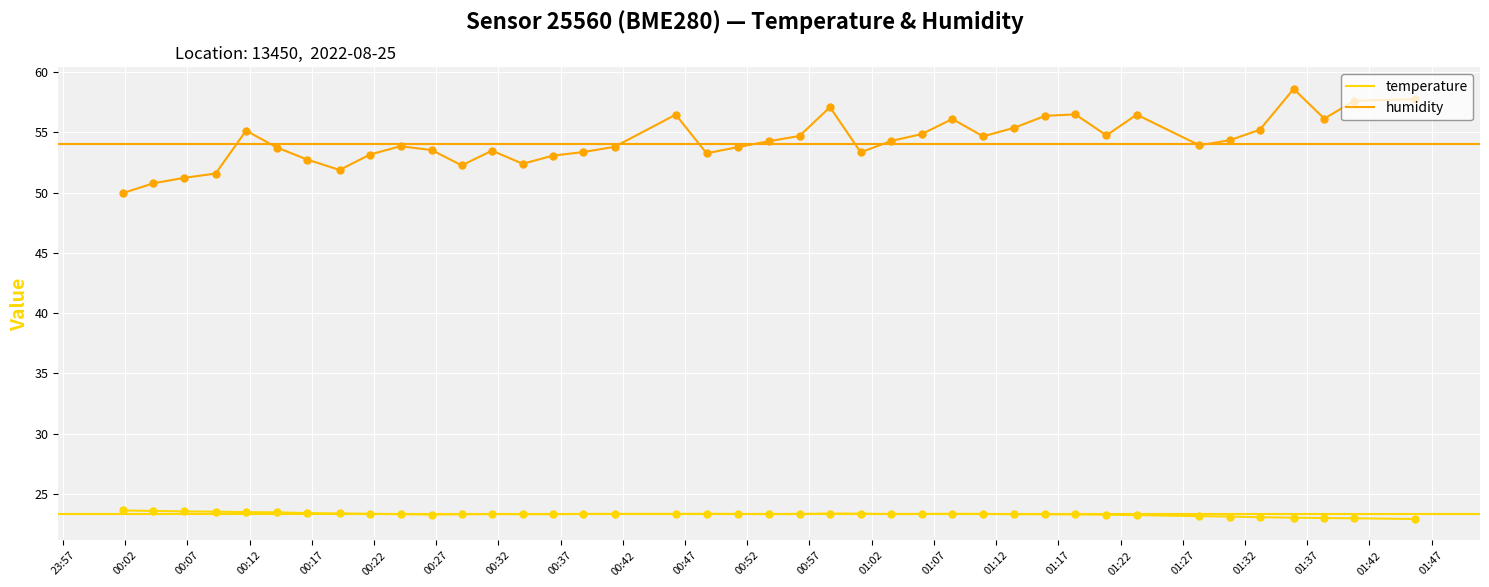

Rank the series by their maximum value, from lowest to highest.

temperature, humidity